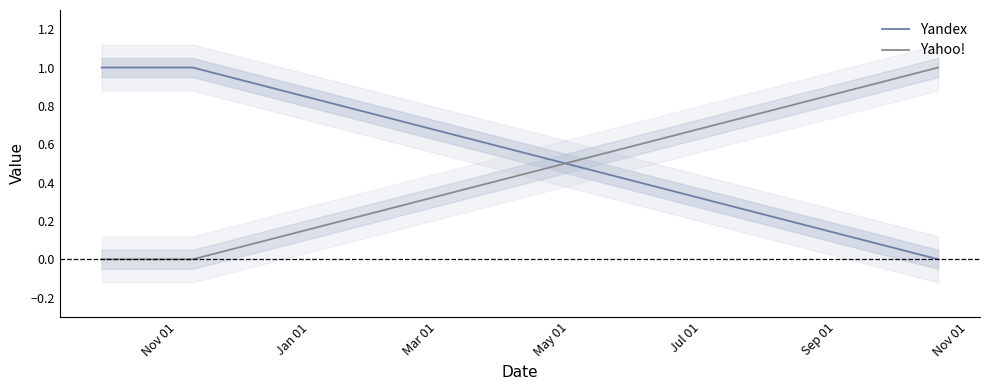

What position from the left is May 01?

4